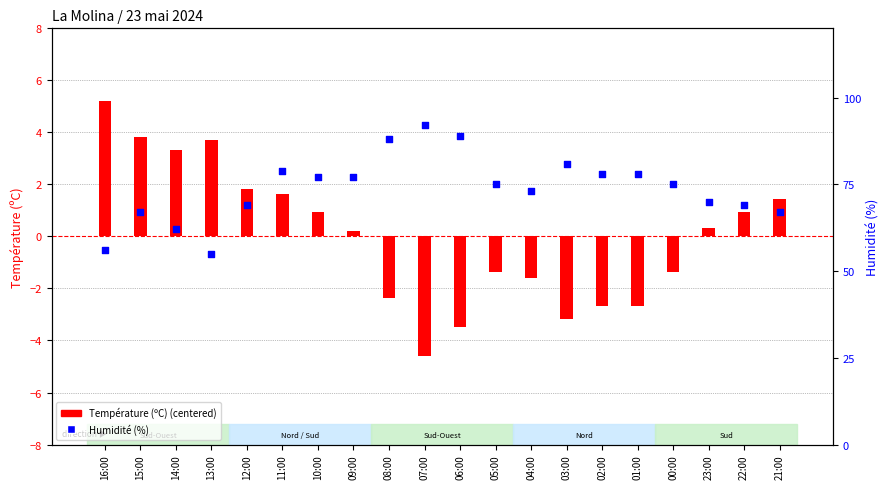

Is the value of Température (ºC) (centered) at 00:00 greater than the value of Humidité (%) at 22:00?

No